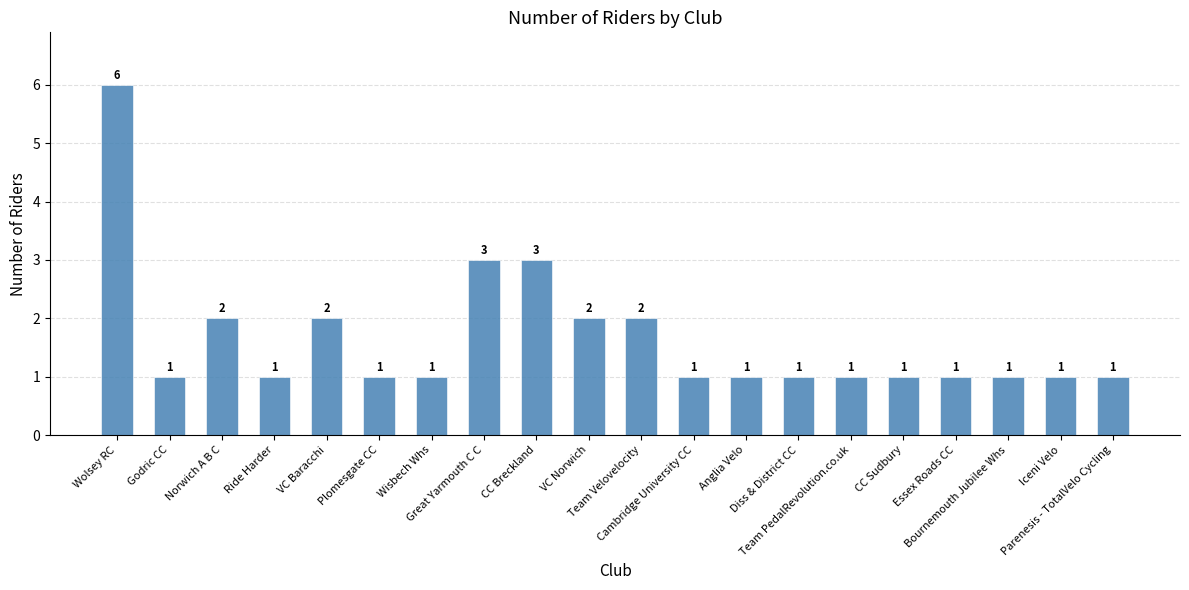

How many distinct data groups are displayed?

1